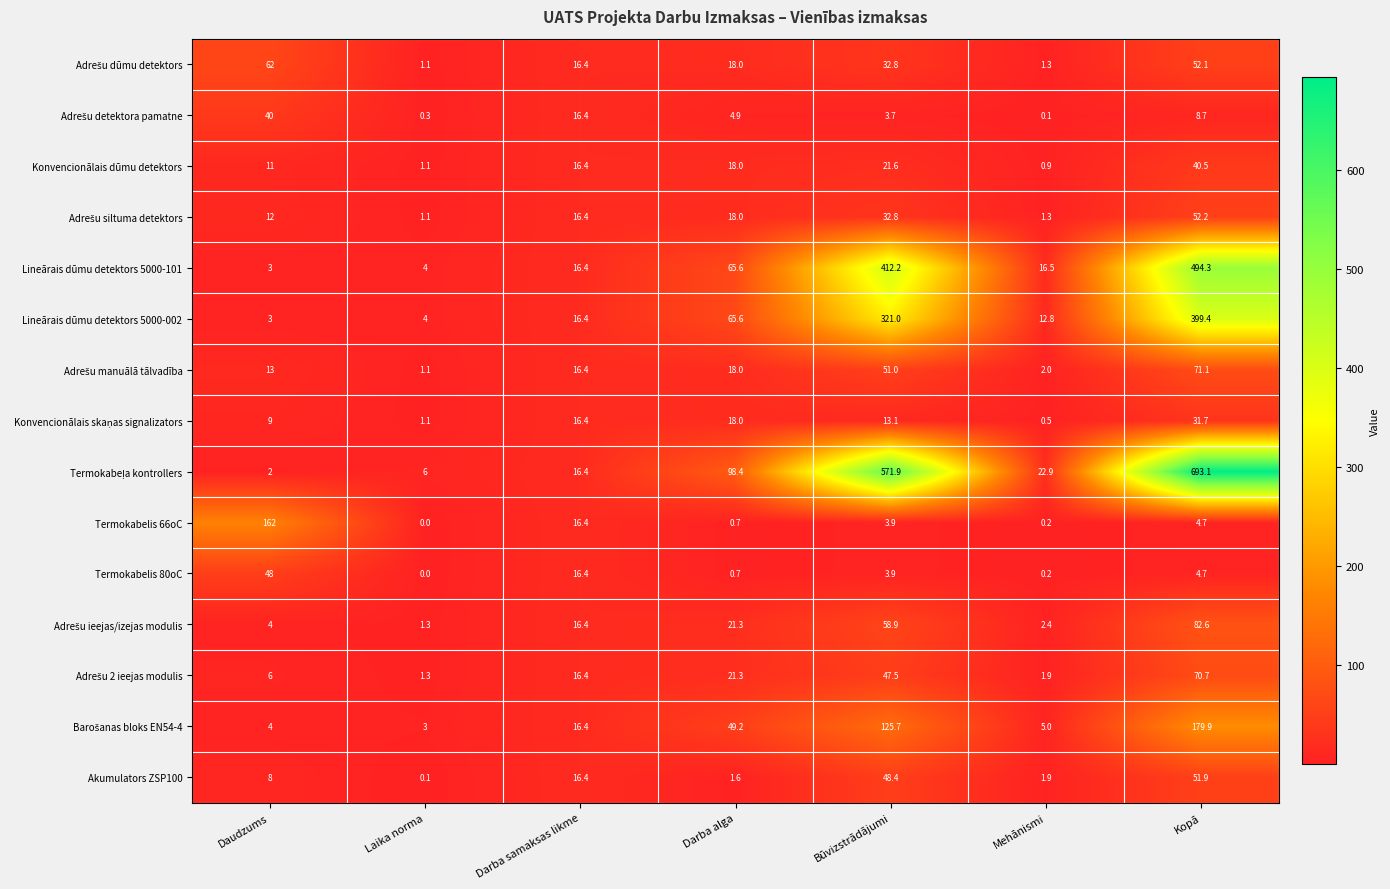

What is the total value across all series at Kopā?

2237.6